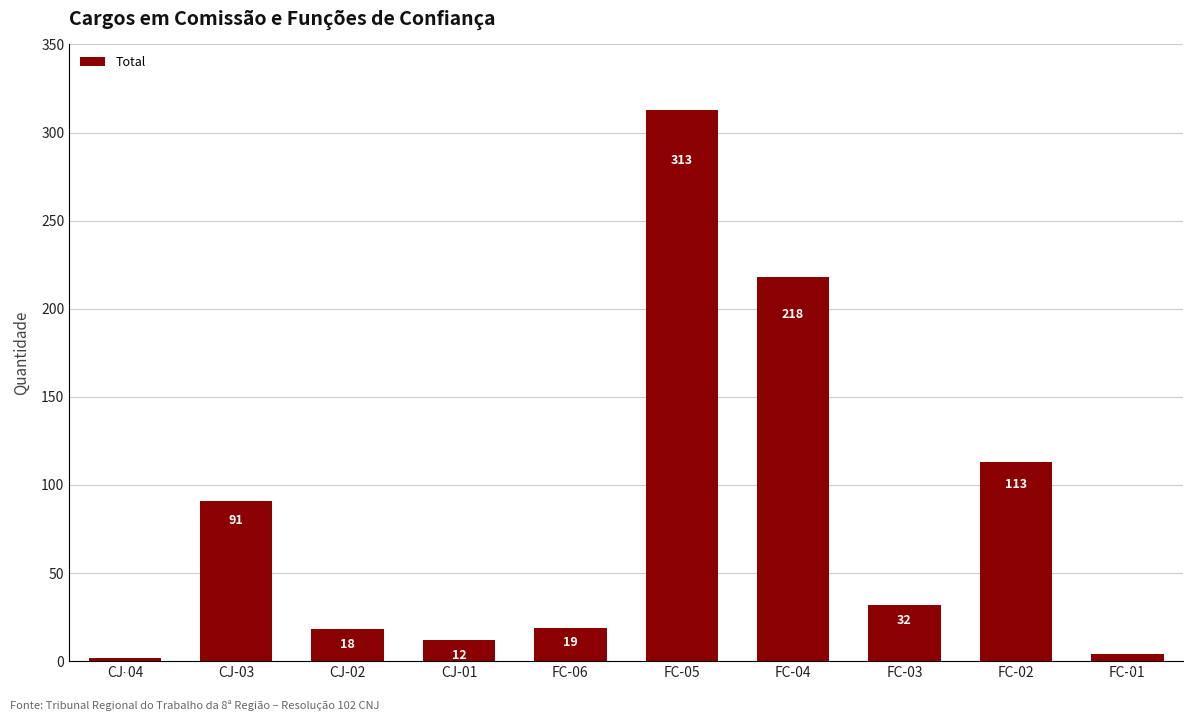

What is the smallest value displayed?

2